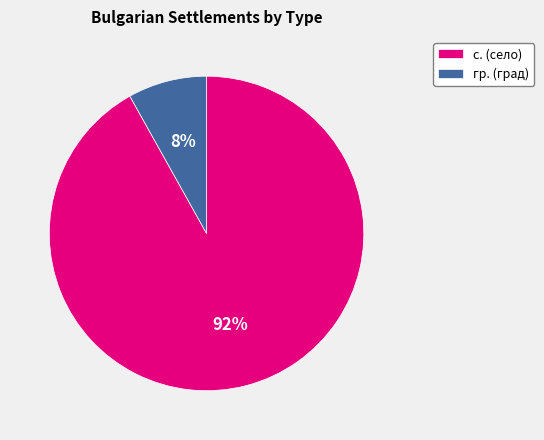

Rank the categories by value from lowest to highest.

гр., с.